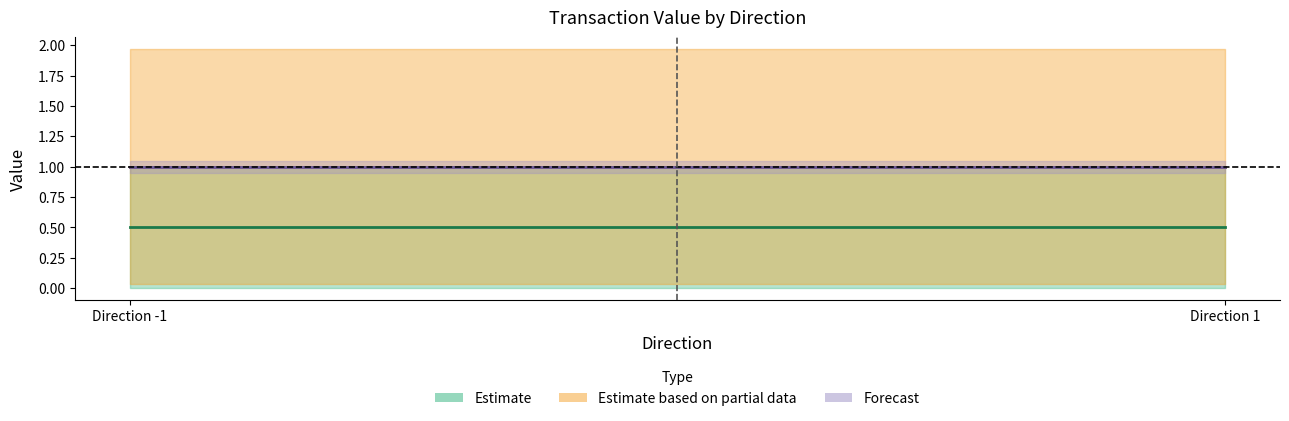

The valid_mainchain series shows 1.4 at 1. True or false?

False